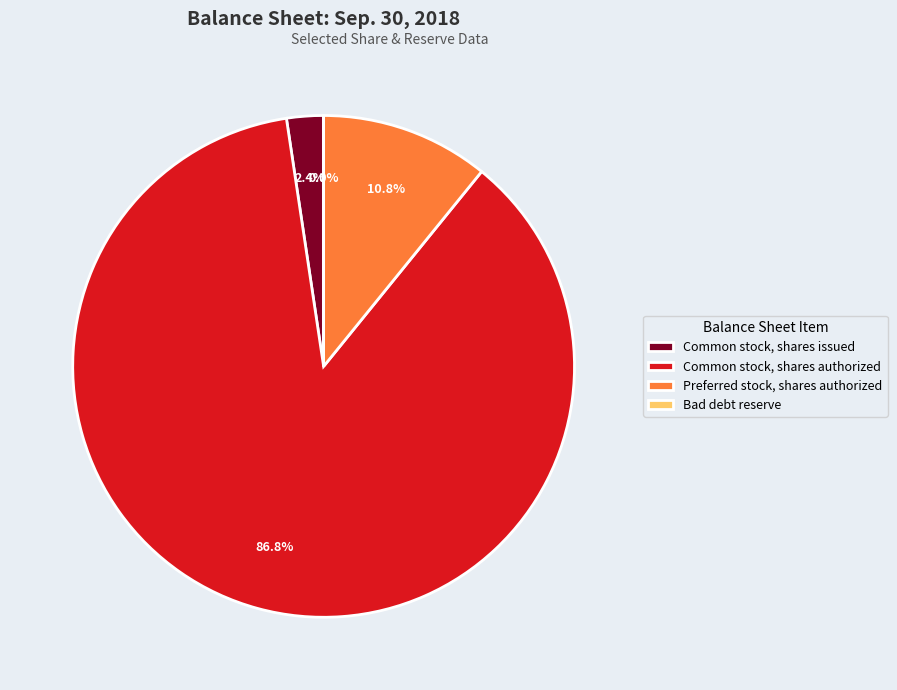

True or false: Common stock, shares authorized accounts for 87% of the total.

True